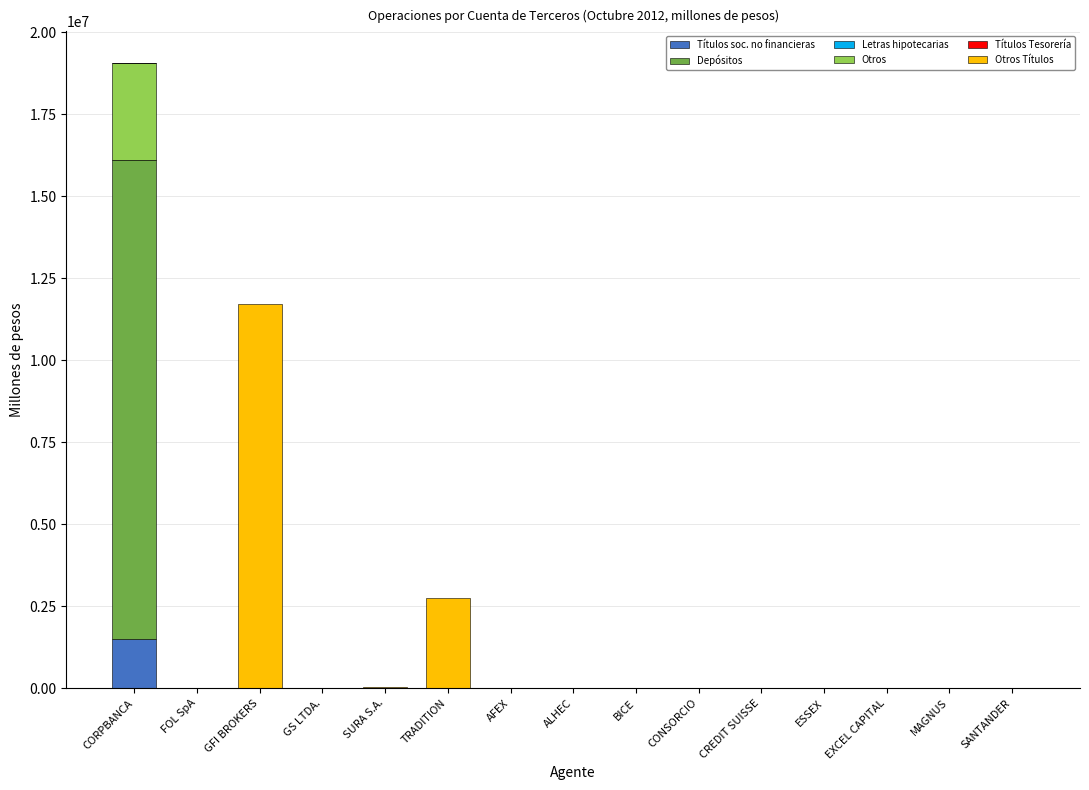

At which category is the sum across all series the highest?

CORPBANCA